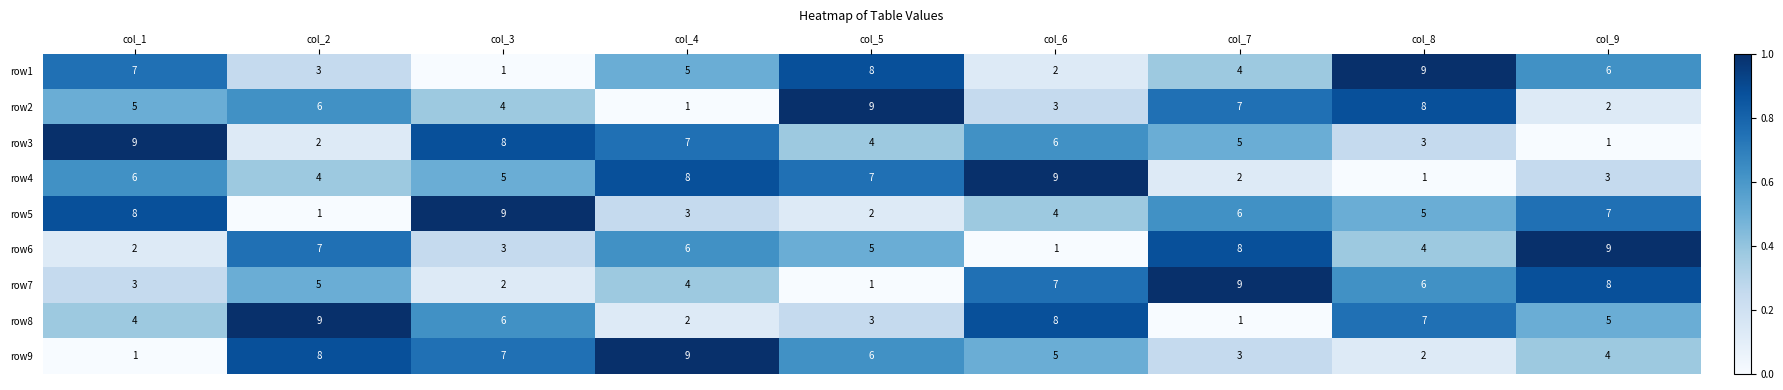

At which label does row3 reach its peak?

col_1